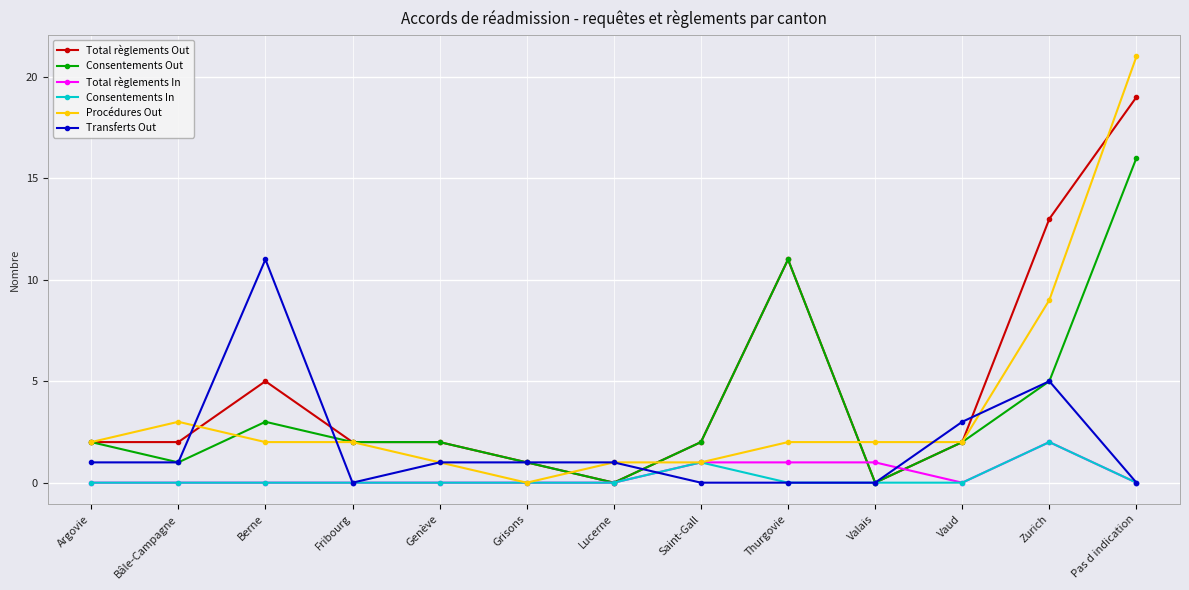

Count the number of categories in the chart.

13